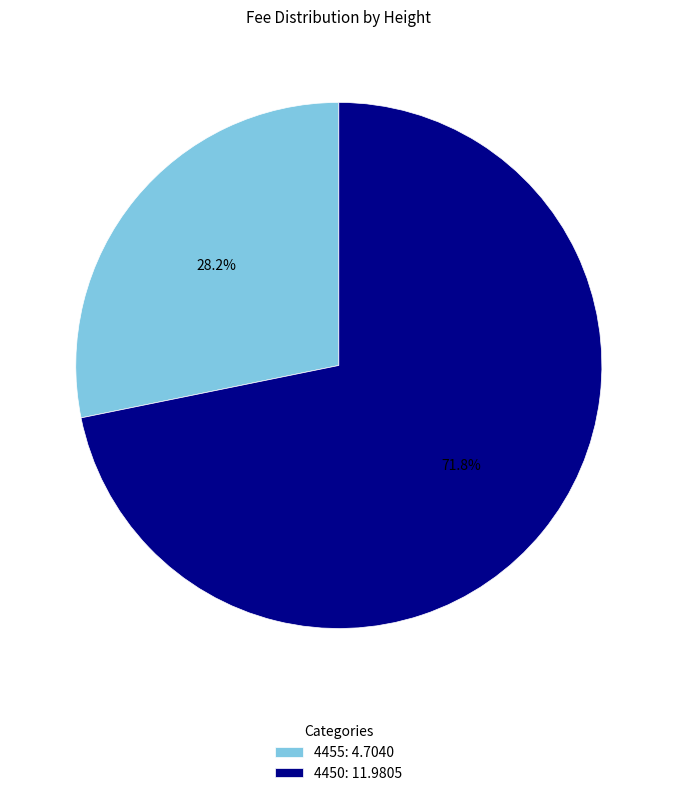

To the nearest percent, what is the combined percentage of 4450 and 4455?

100%